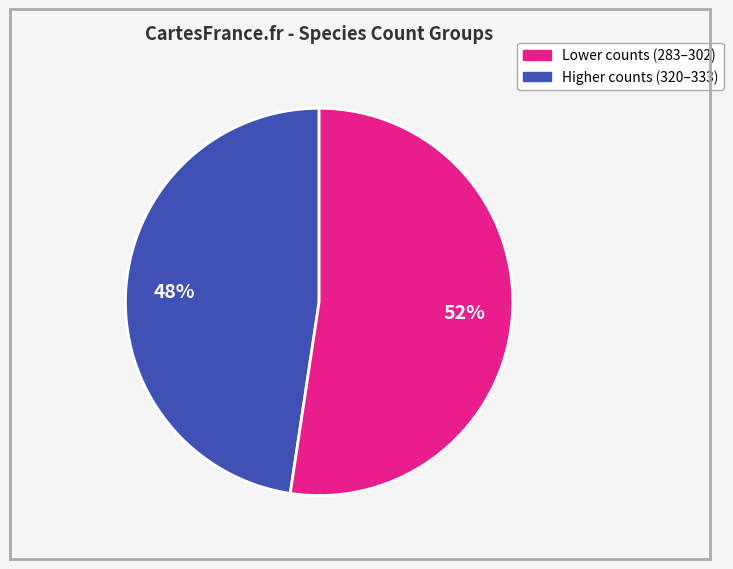

Count the number of slices in the pie.

2